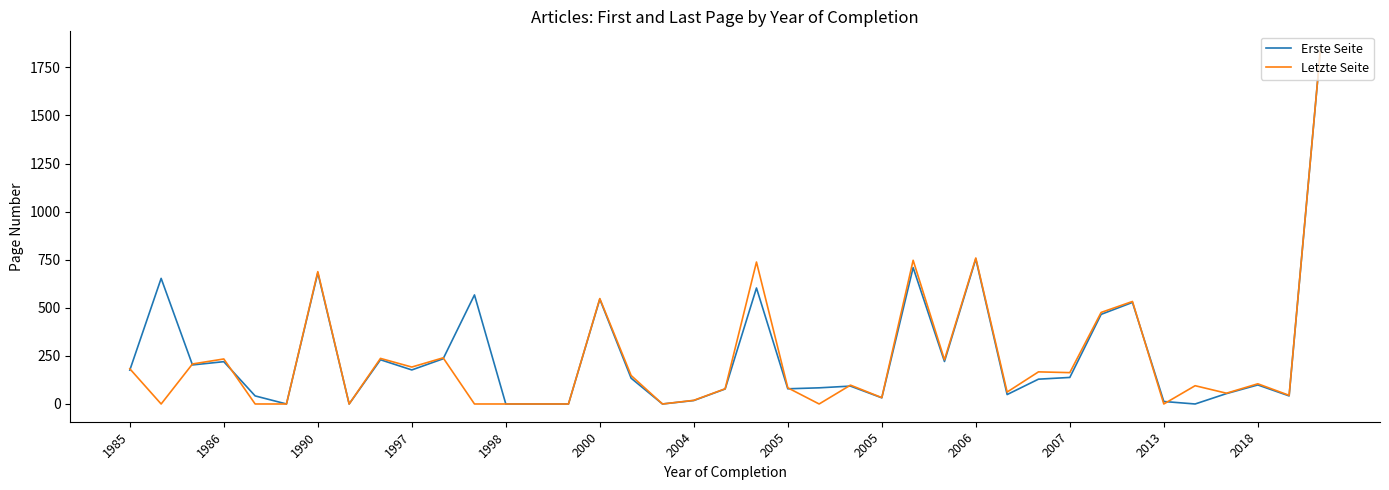

What are all the series names shown in the legend?

Erste Seite, Letzte Seite